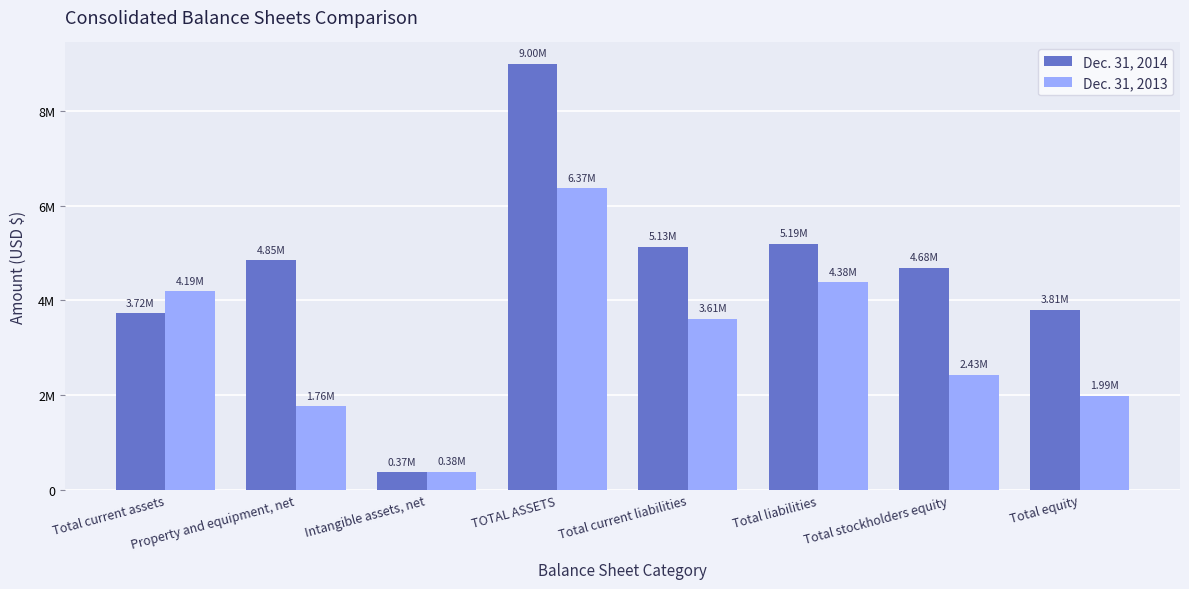

Which series changed the most between Total stockholders equity and Total equity?

Dec. 31, 2014